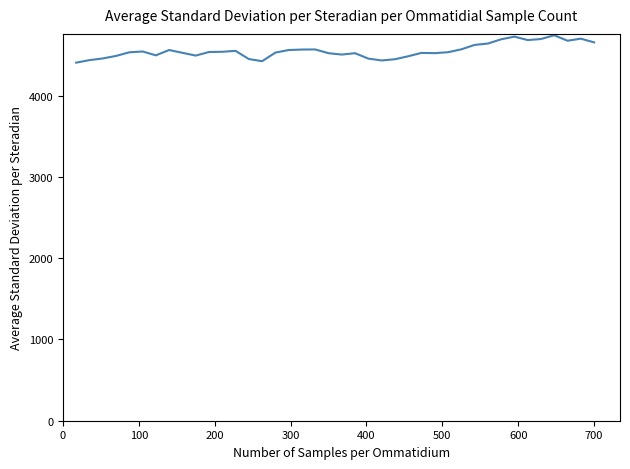

What is the maximum value shown in the chart?

4744.8